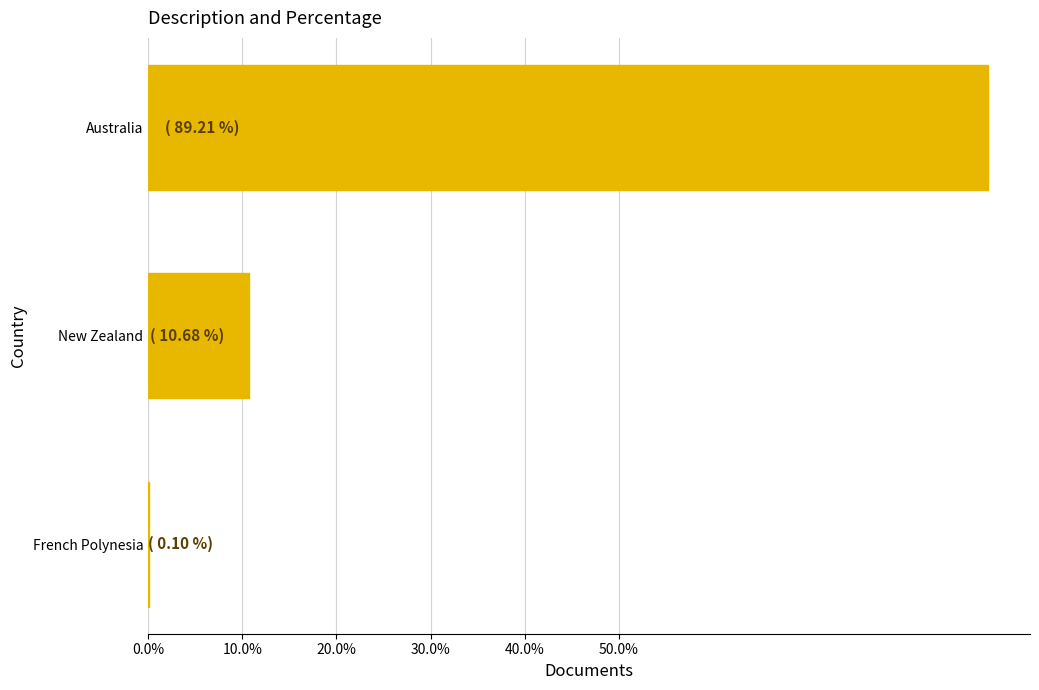

What is the difference between the maximum and minimum values?

859